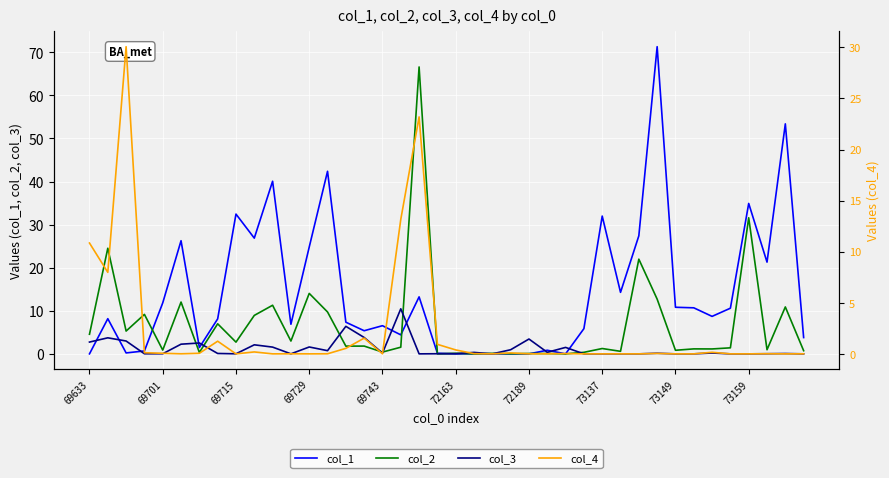

Which series has the largest total across all categories?

col_1